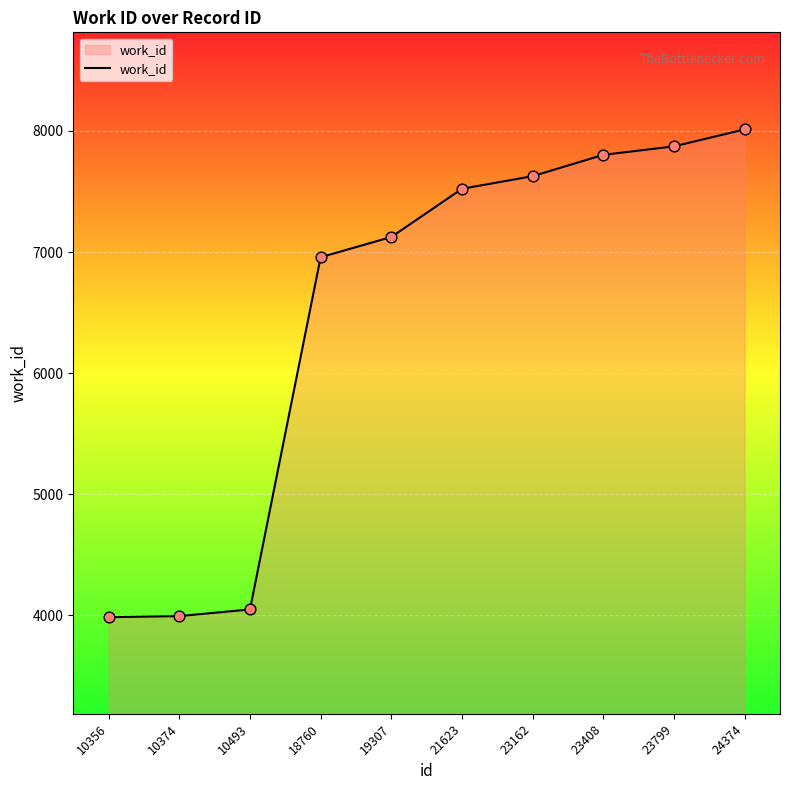

What is the change in value from 10356 to 10374?

+9